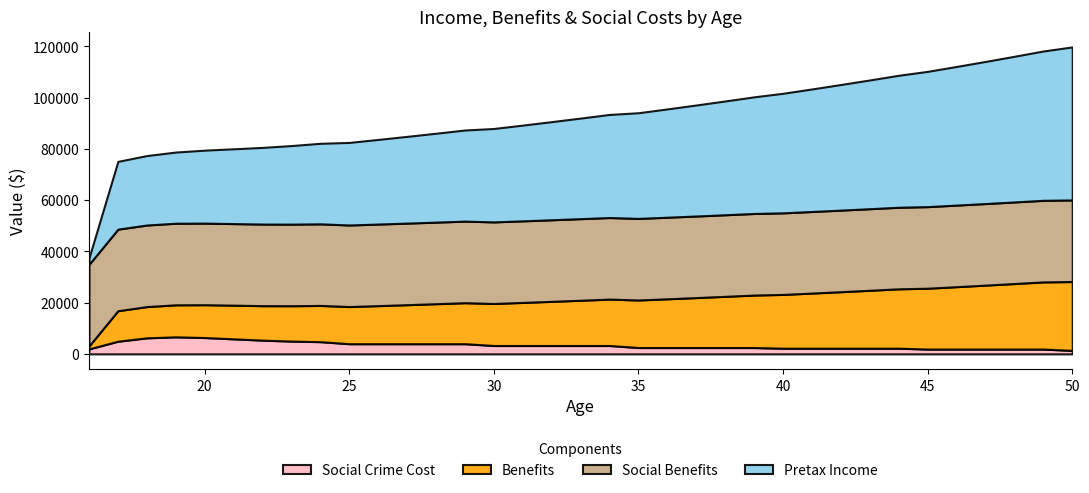

What is the sum of all Social Crime Cost values?

117366.6